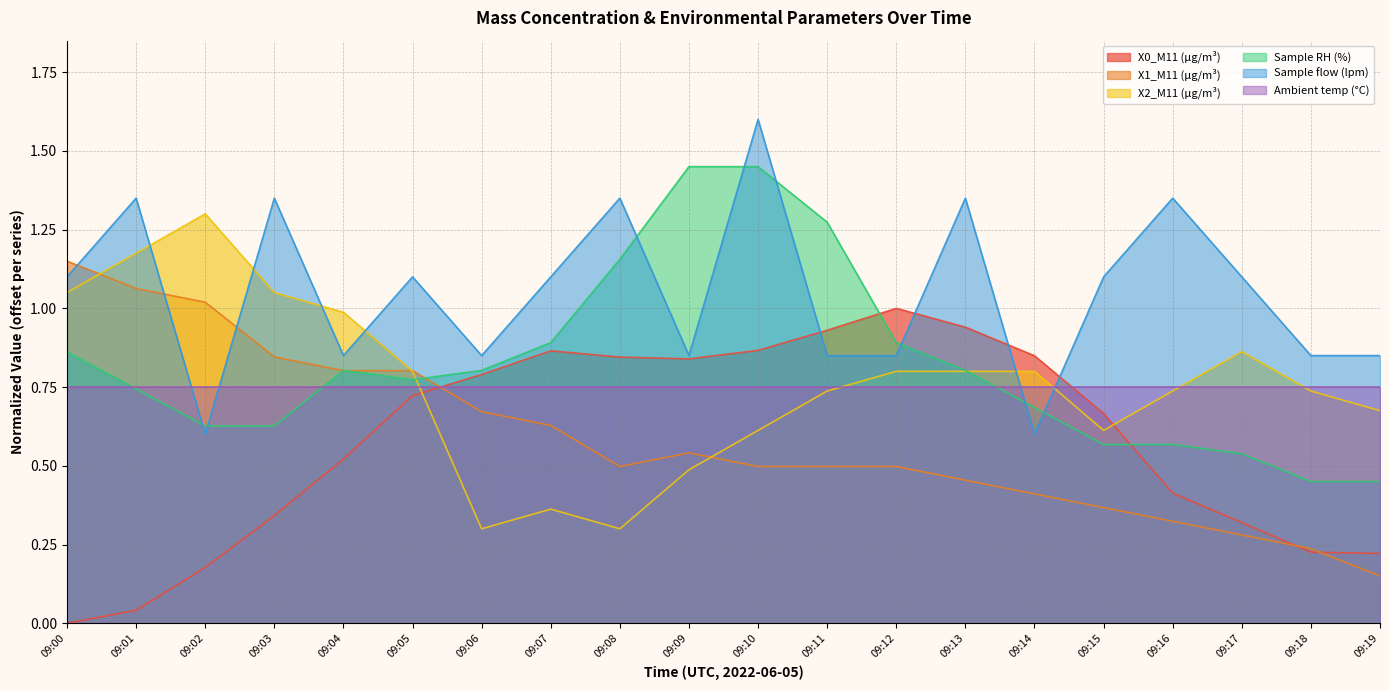

Which has a higher value, 09:04 or 09:07?

09:07